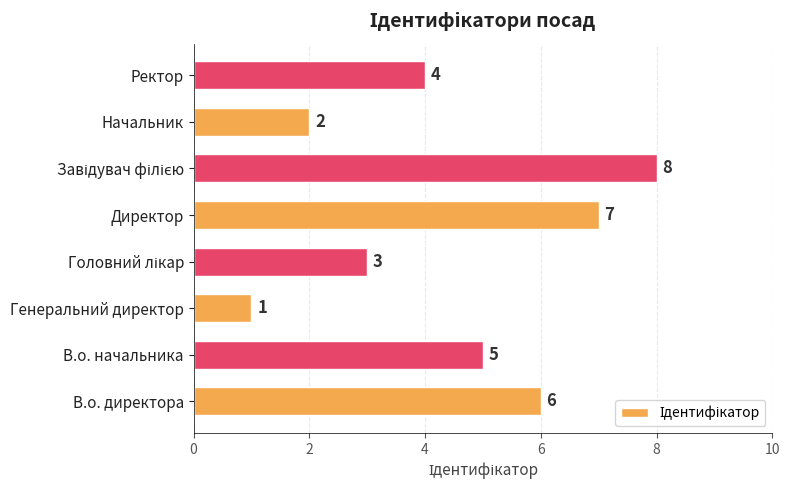

The value at Ректор is 3. True or false?

False